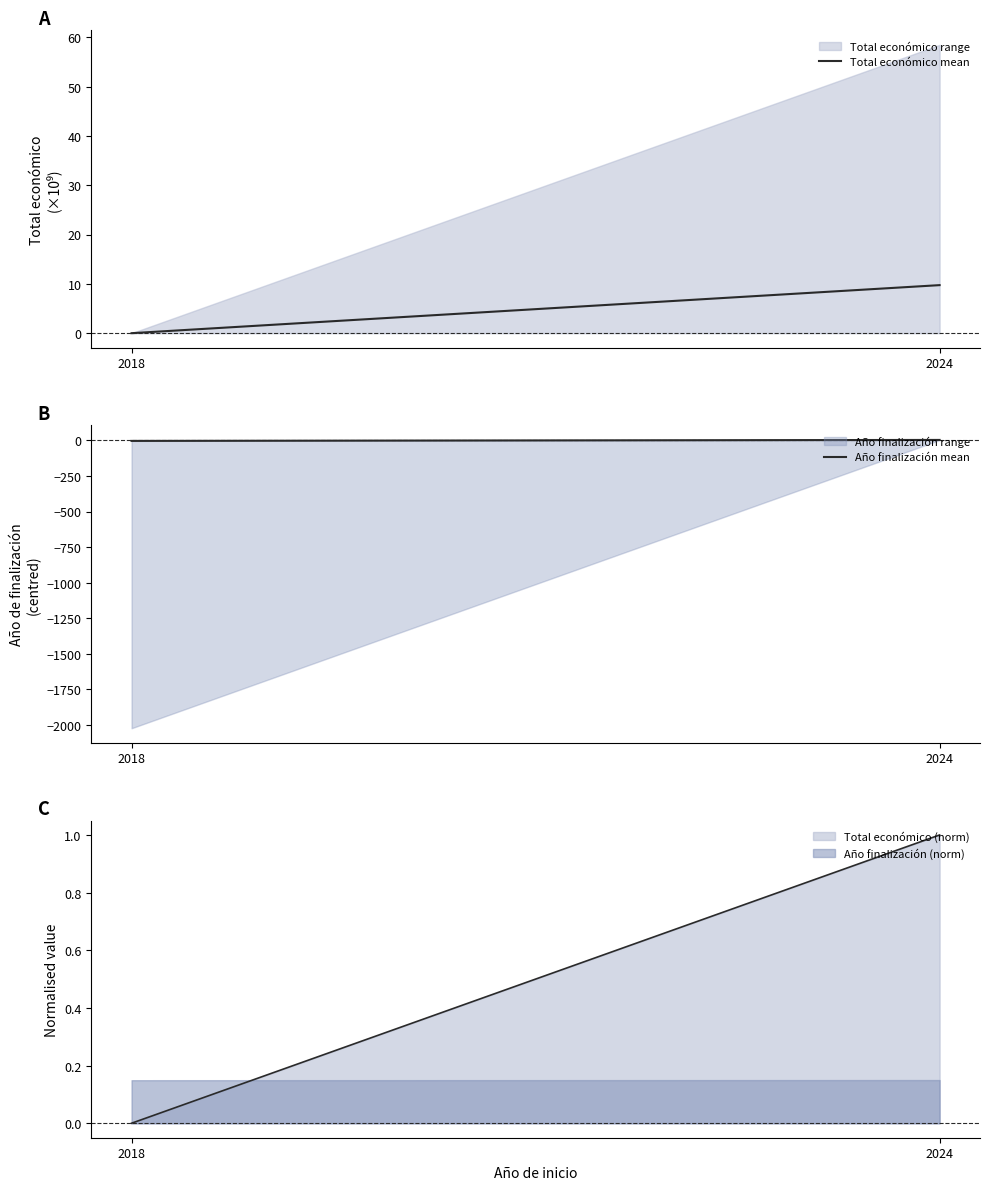

Is it true that Total económico (norm) equals 1.3 at 2024?

False